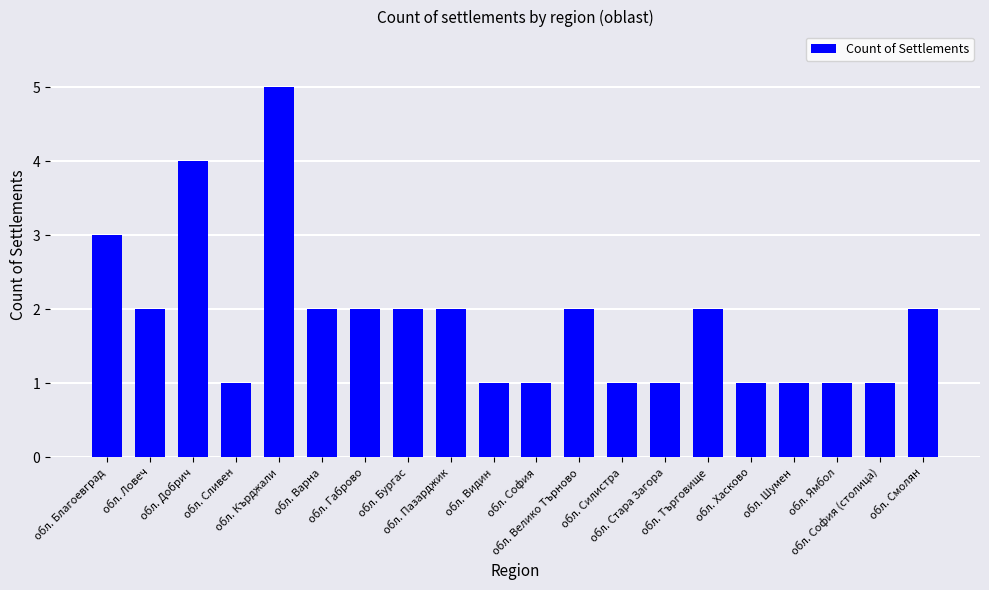

Reading left to right, extract all data points from this chart.

обл. Благоевград=3	обл. Ловеч=2	обл. Добрич=4	обл. Сливен=1	обл. Кърджали=5	обл. Варна=2	обл. Габрово=2	обл. Бургас=2	обл. Пазарджик=2	обл. Видин=1	обл. София=1	обл. Велико Търново=2	обл. Силистра=1	обл. Стара Загора=1	обл. Търговище=2	обл. Хасково=1	обл. Шумен=1	обл. Ямбол=1	обл. София (столица)=1	обл. Смолян=2